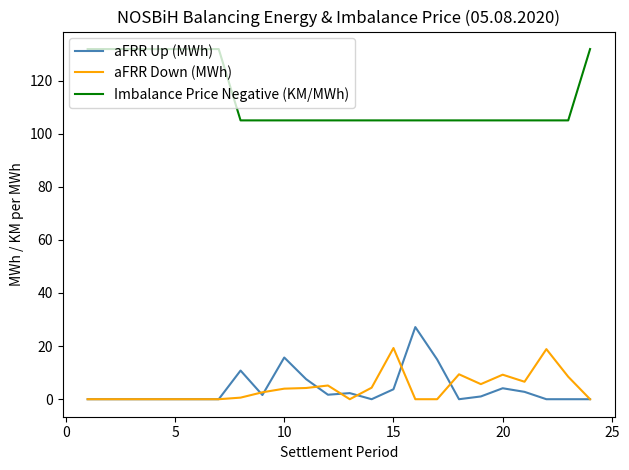

Which series has the largest total across all categories?

Imbalance Price Negative (KM/MWh)